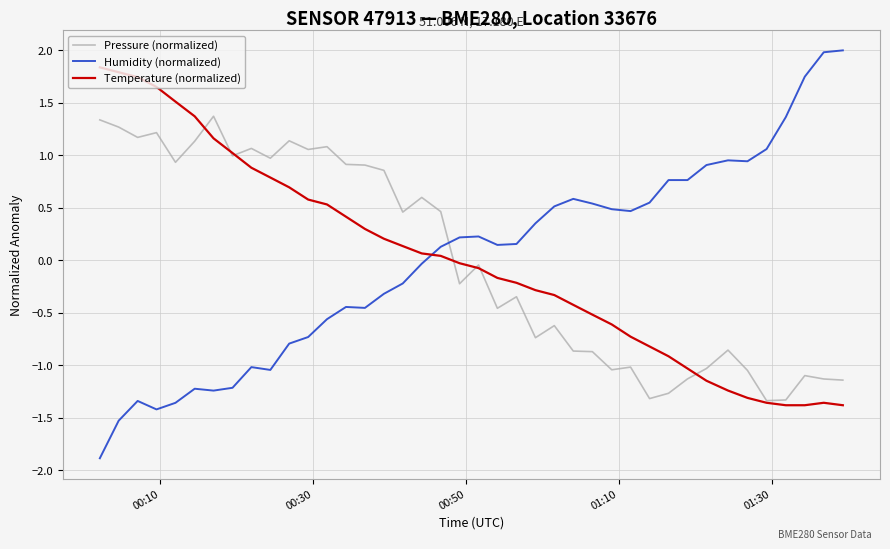

What is the highest value of the Pressure (normalized) series?

1.4